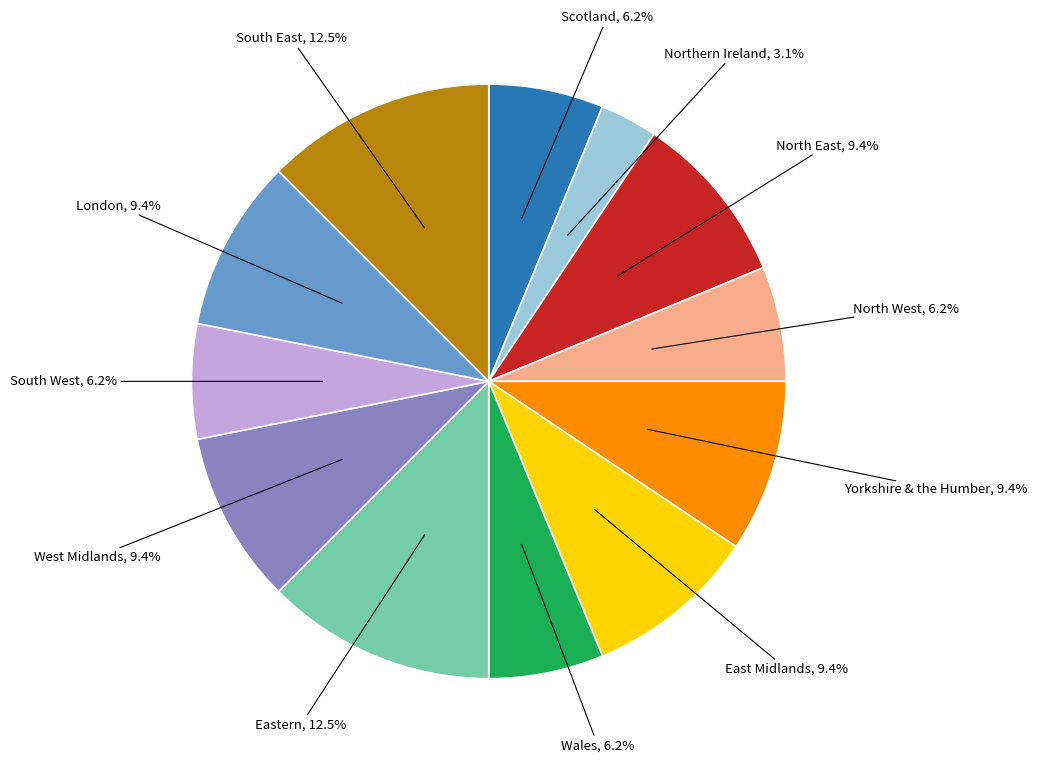

Is there any slice that represents more than half of the pie?

No